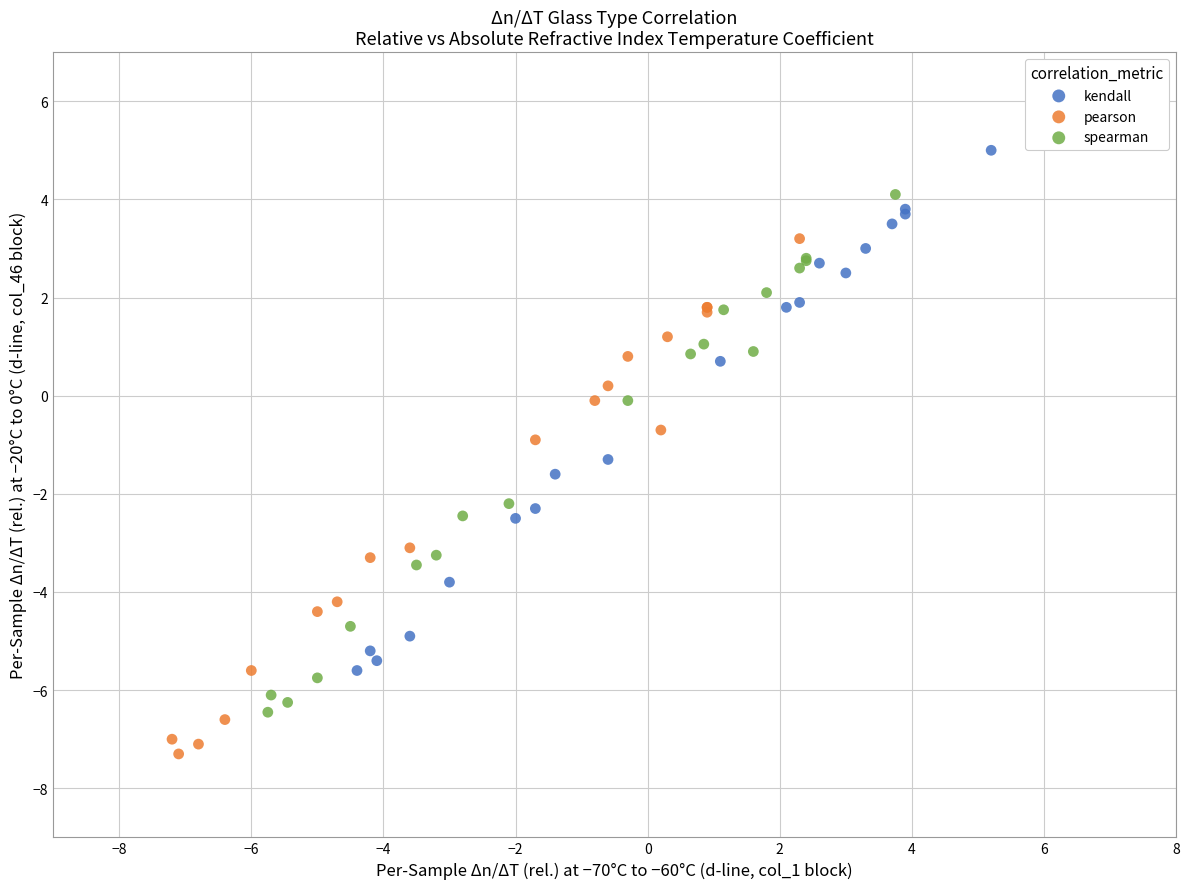

Which series reaches the maximum Y coordinate?

kendall